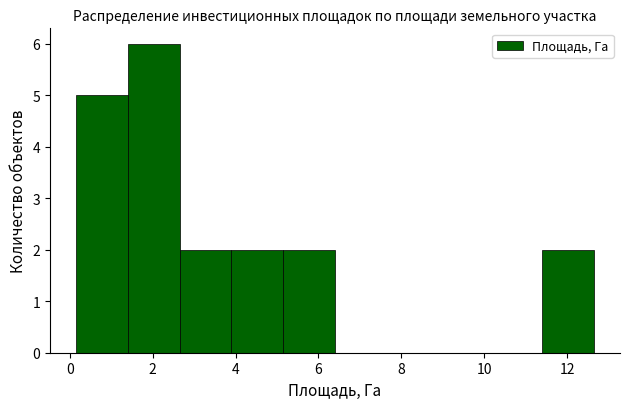

Over which range of the x-axis is the bar tallest?

1.40 to 2.65